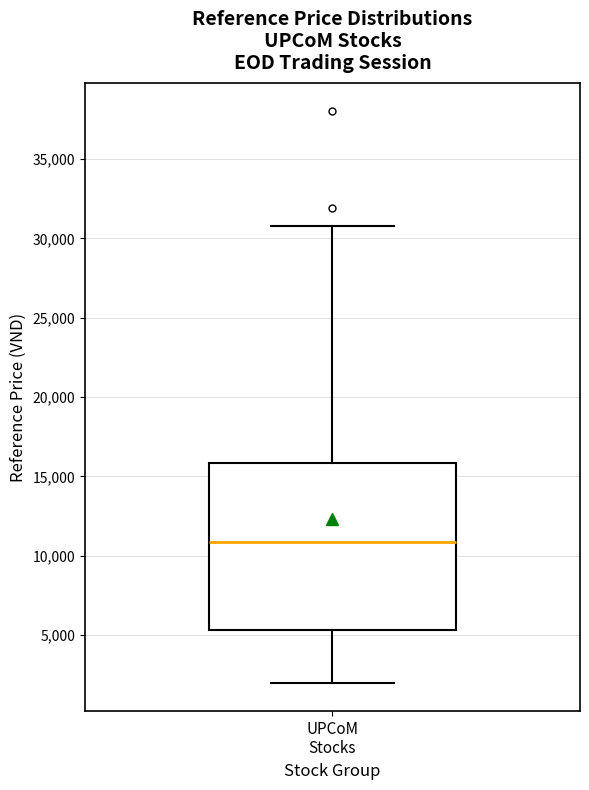

Read this box plot against the y-axis: the position of the median line, the range covered by the box, and the ends of both whiskers. The values are not printed on the chart, so give them approximately, as read against the axis.

median 11000, box 5500 to 16000, whiskers 2000 to 31000